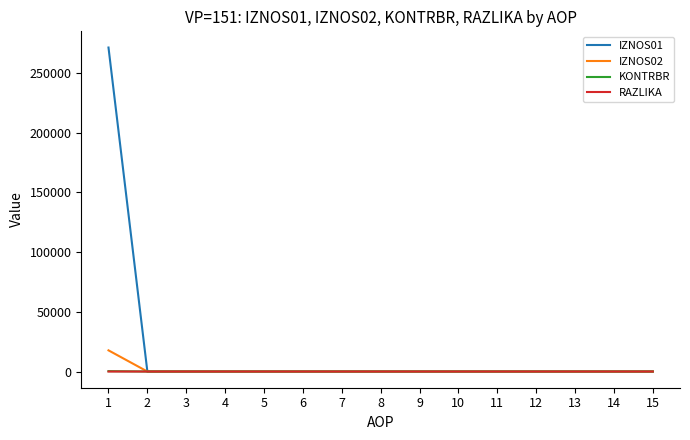

What is the greatest value displayed?

271406.6